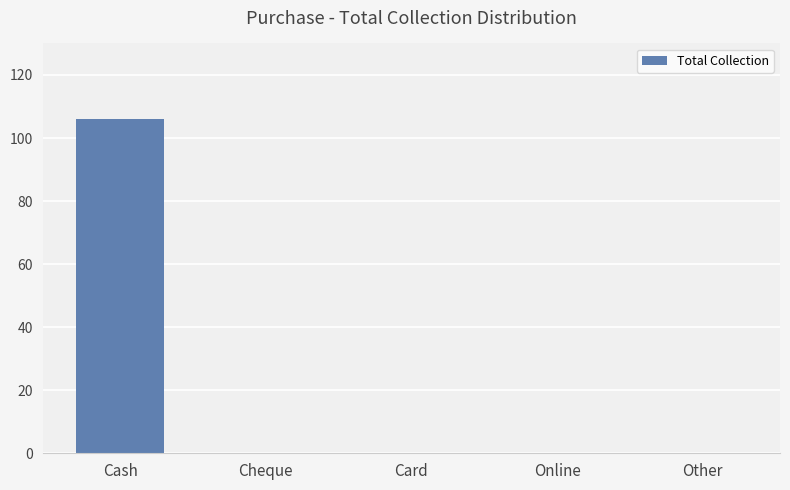

Count the number of categories in the chart.

5